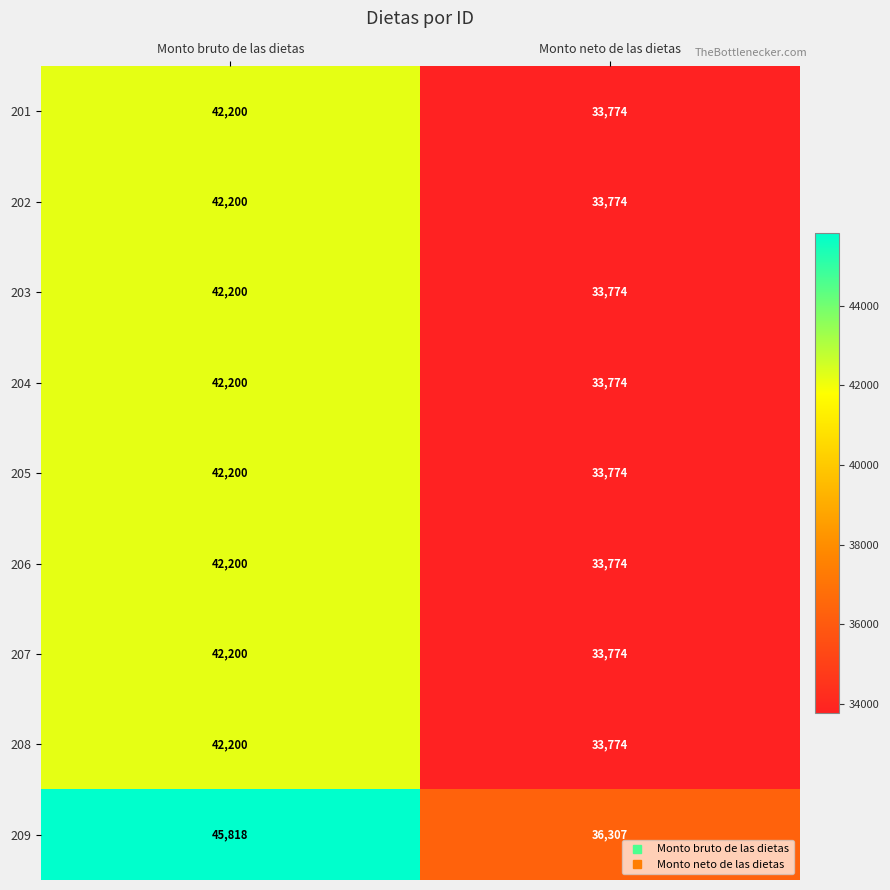

Reading left to right, extract all data points from this chart.

201: Monto bruto de las dietas=42200	Monto neto de las dietas=33774
202: Monto bruto de las dietas=42200	Monto neto de las dietas=33774
203: Monto bruto de las dietas=42200	Monto neto de las dietas=33774
204: Monto bruto de las dietas=42200	Monto neto de las dietas=33774
205: Monto bruto de las dietas=42200	Monto neto de las dietas=33774
206: Monto bruto de las dietas=42200	Monto neto de las dietas=33774
207: Monto bruto de las dietas=42200	Monto neto de las dietas=33774
208: Monto bruto de las dietas=42200	Monto neto de las dietas=33774
209: Monto bruto de las dietas=45818	Monto neto de las dietas=36307